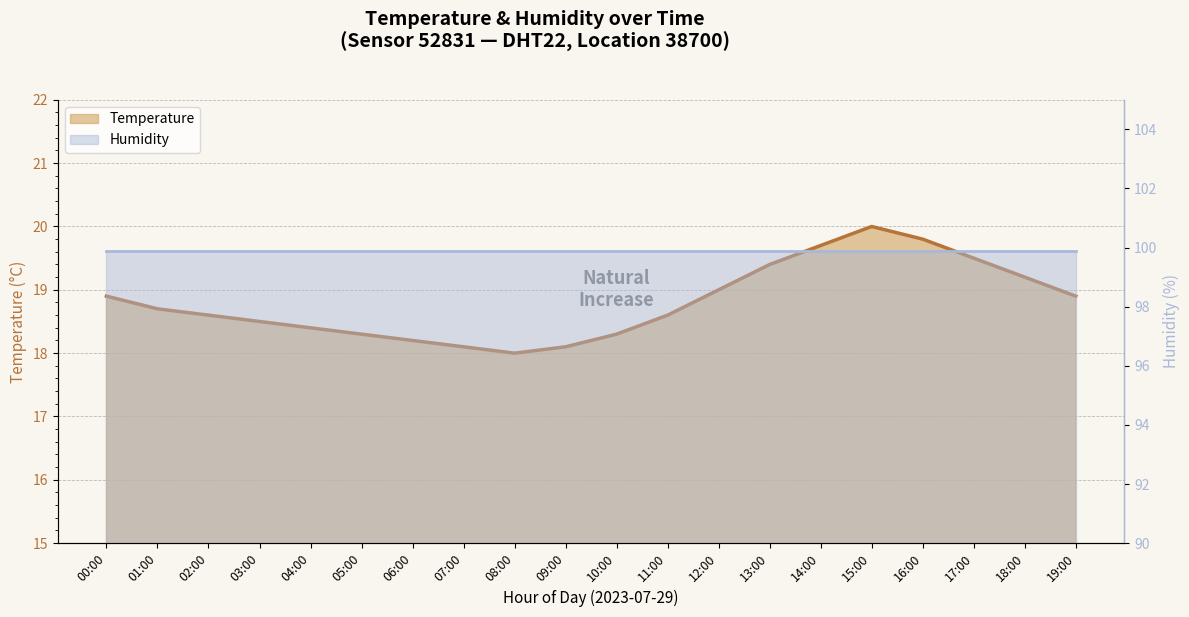

Reading right to left, transcribe all the data shown in this chart.

18.9	19.2	19.5	19.8	20.0	19.7	19.4	19.0	18.6	18.3	18.1	18.0	18.1	18.2	18.3	18.4	18.5	18.6	18.7	18.9